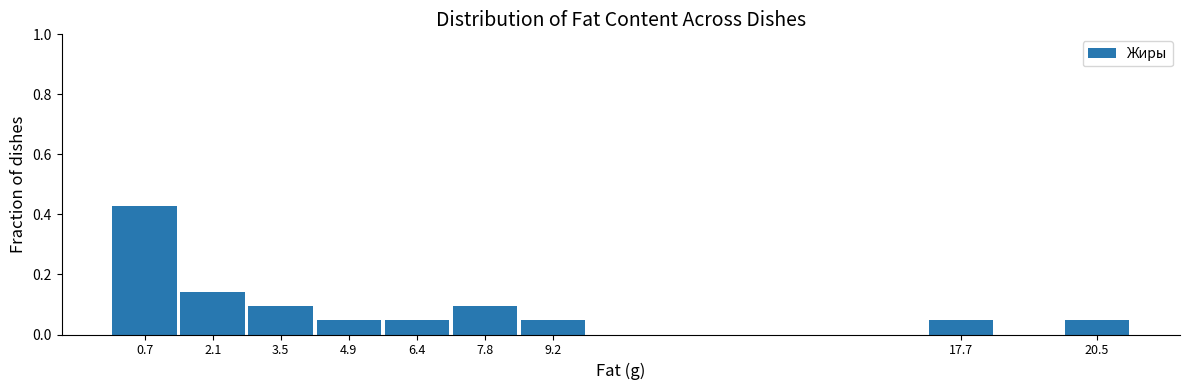

Which range on the x-axis has the tallest bar?

0.0 to 1.4